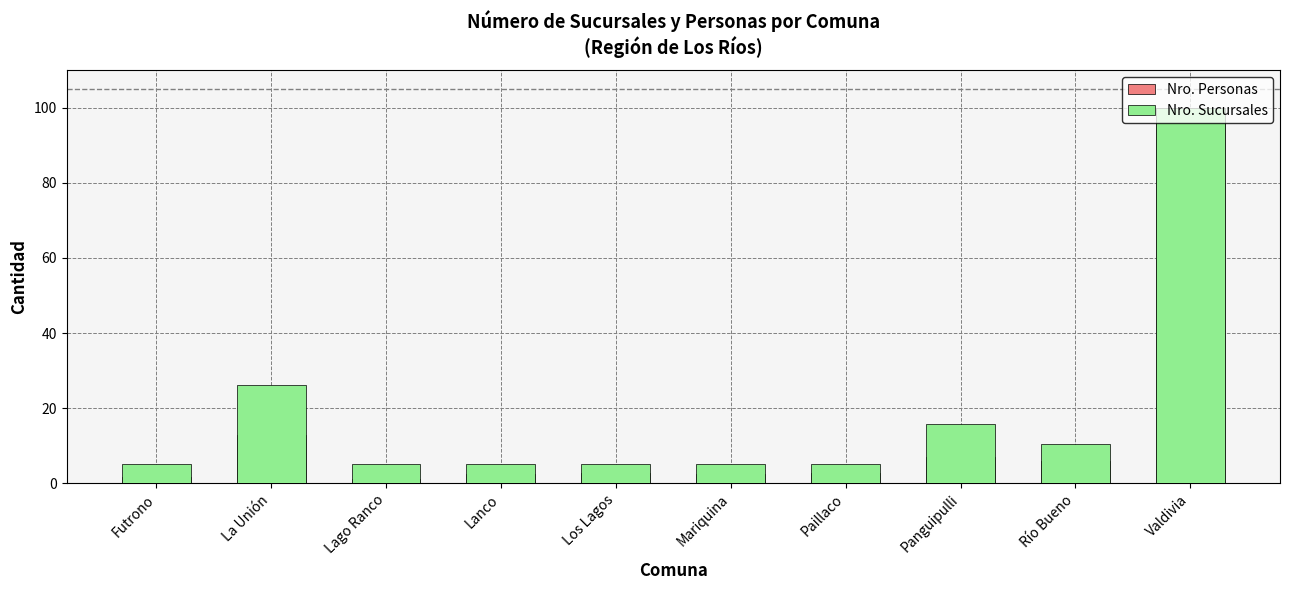

Rank the series by their maximum value, from highest to lowest.

Nro. Personas, Nro. Sucursales